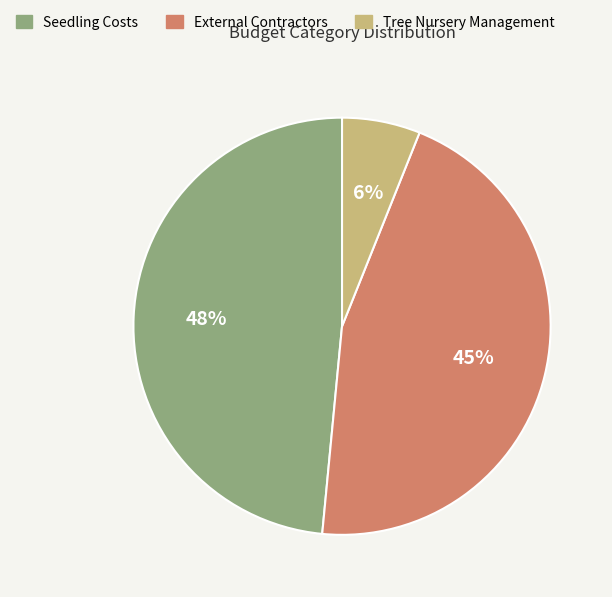

To the nearest percent, what is the average slice percentage?

33%